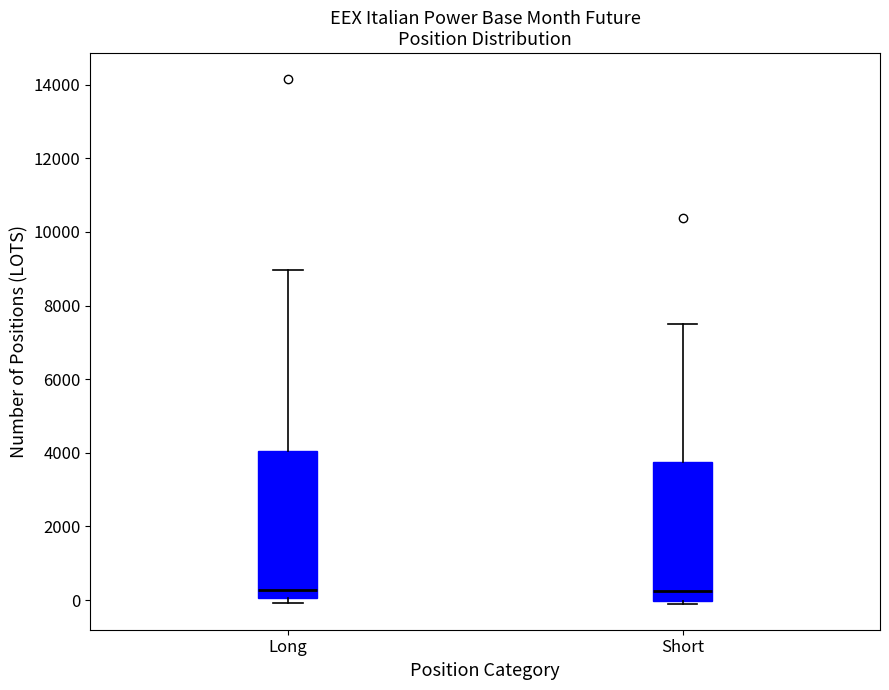

Where is the upper edge of the box for Short on the y-axis? The values are not printed on the chart, so give them approximately, as read against the axis.

3800